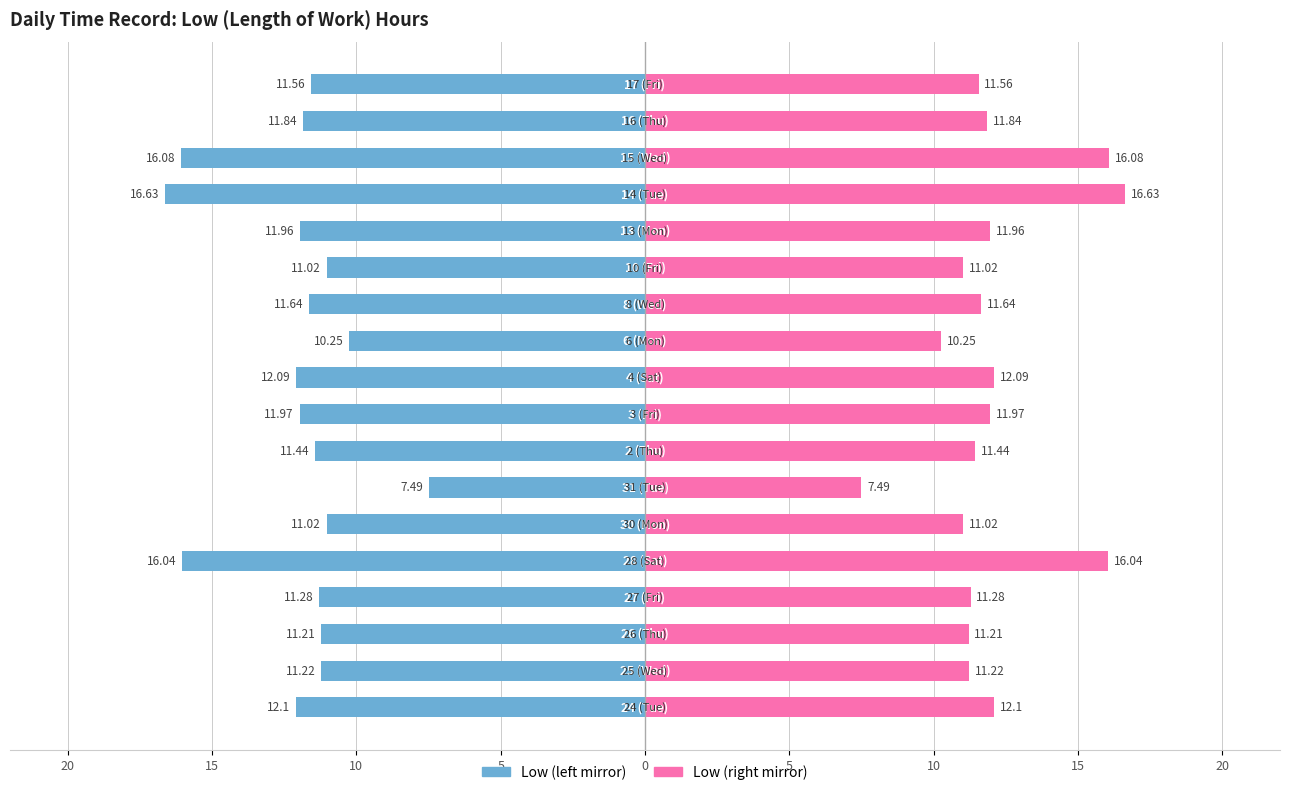

What is the average value of the Right (Low) series?

12.0